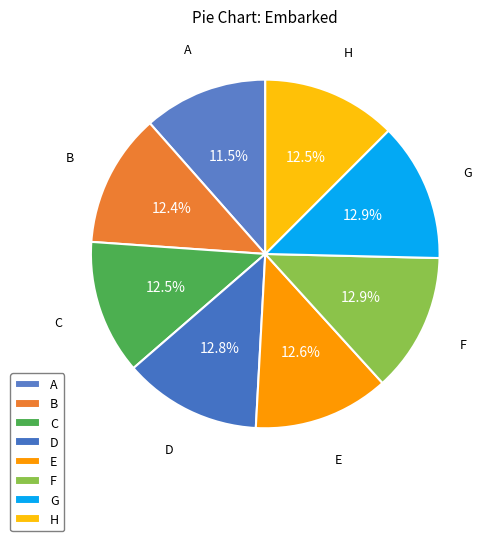

Rank the categories by value from lowest to highest.

A, B, C, H, E, D, G, F